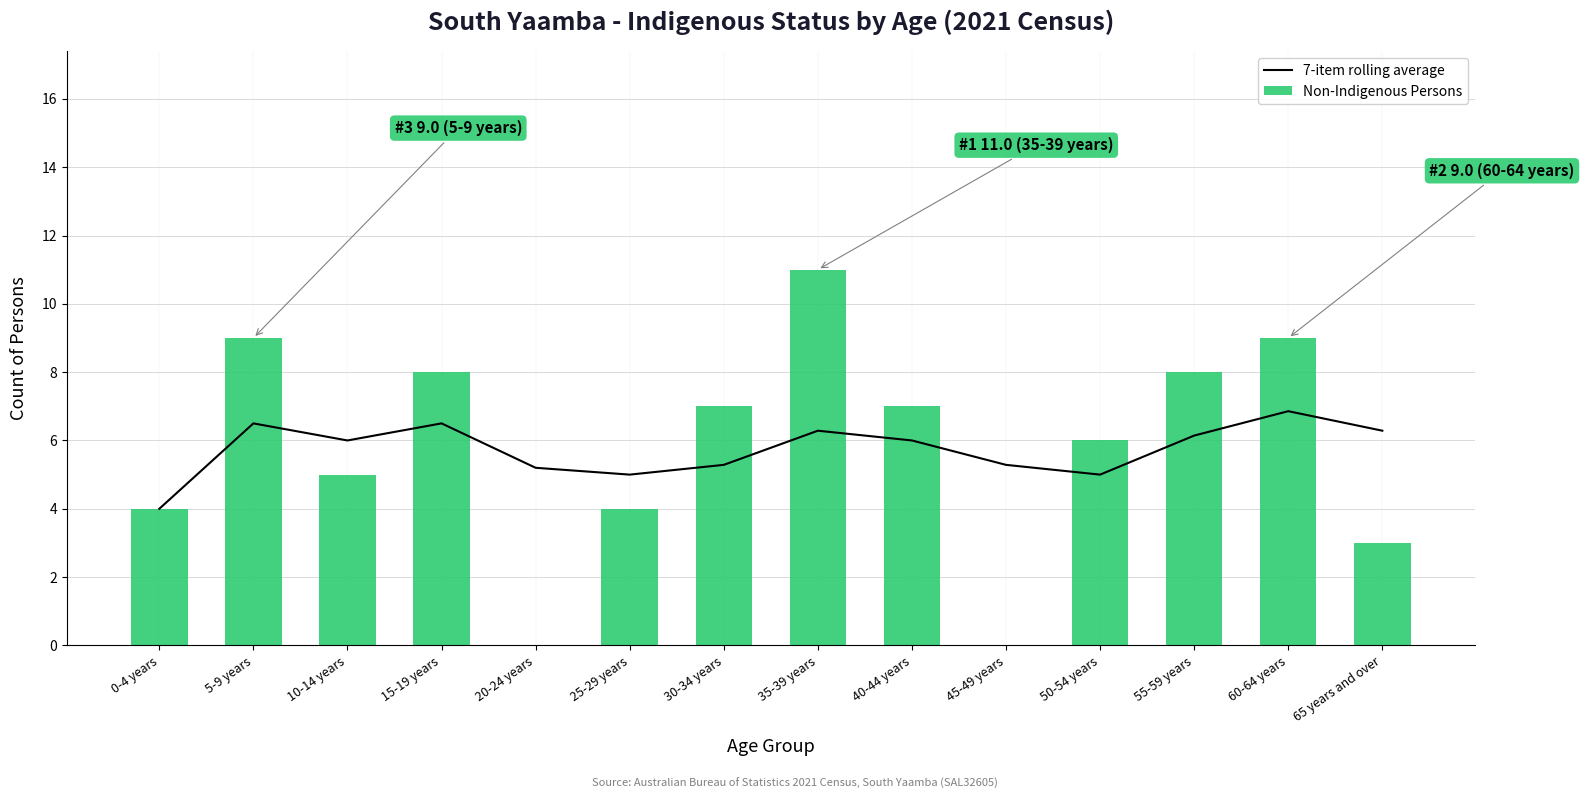

What are all the series names shown in the legend?

7-item rolling average, Non-Indigenous Persons